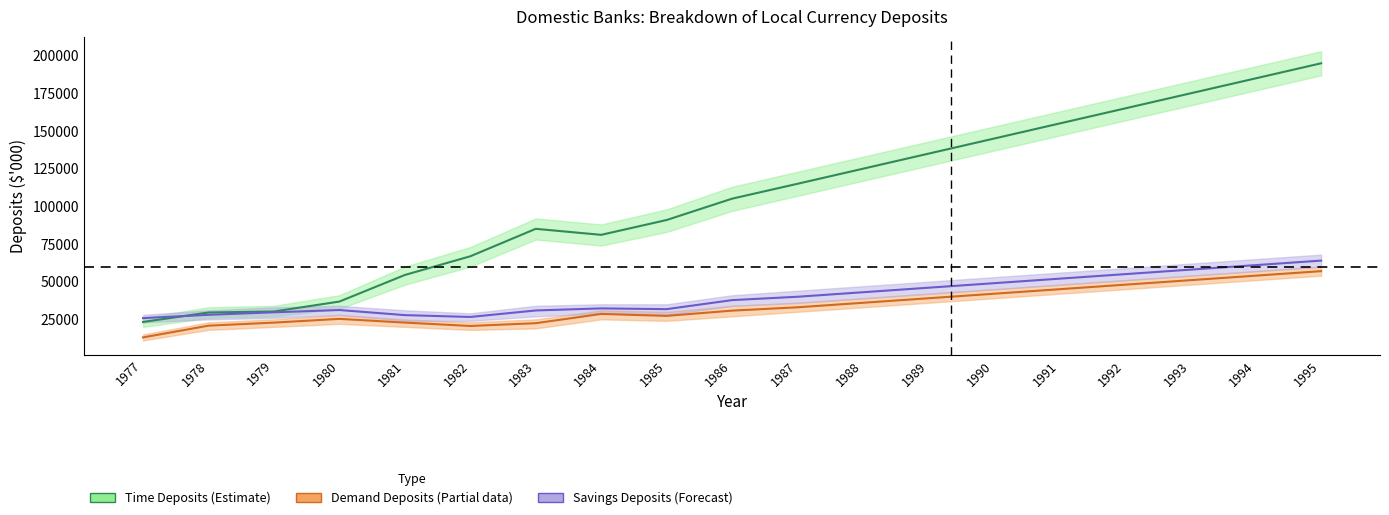

Where does the Time Deposits Total series first go above 105117?

1987